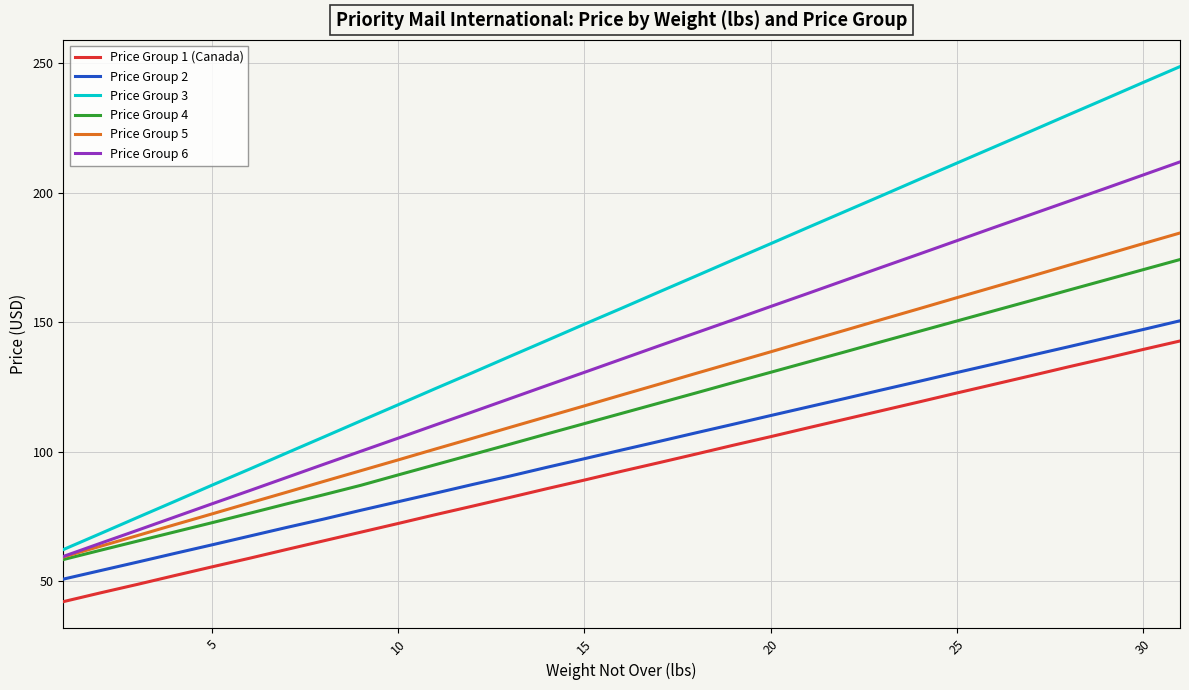

Which series has the largest total across all categories?

Price Group 3